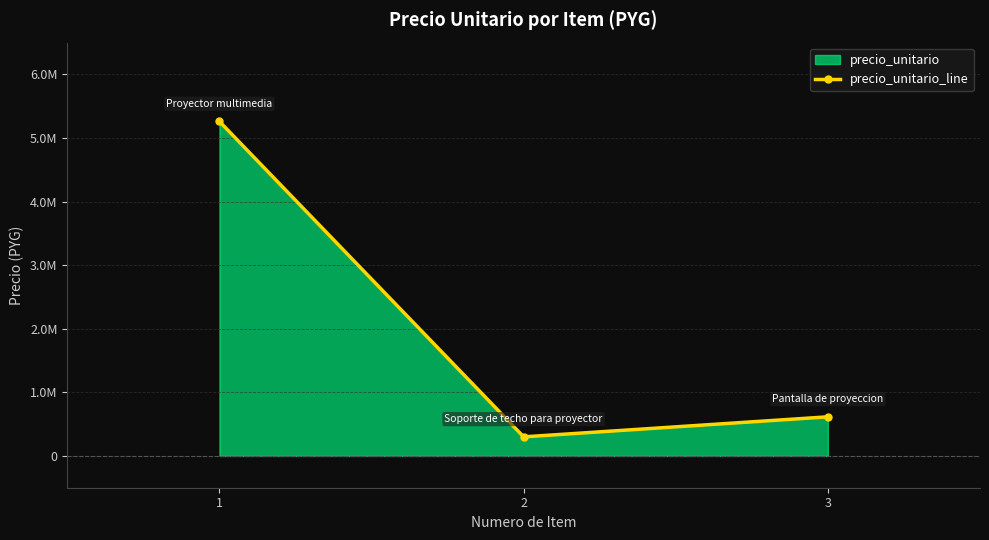

Is it true that the value at 3 is 615000?

True